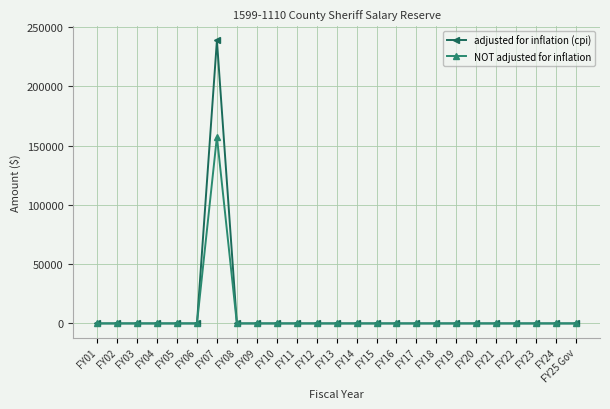

How many categories are shown in the chart?

25